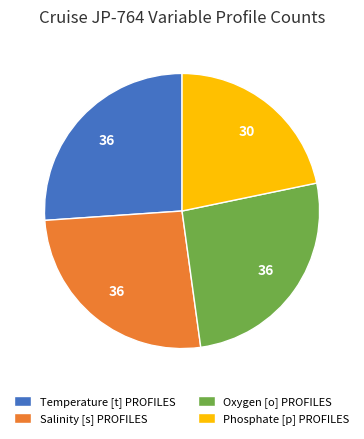

Approximately how many times larger is the value at Temperature [t] PROFILES compared to Salinity [s] PROFILES?

1.0